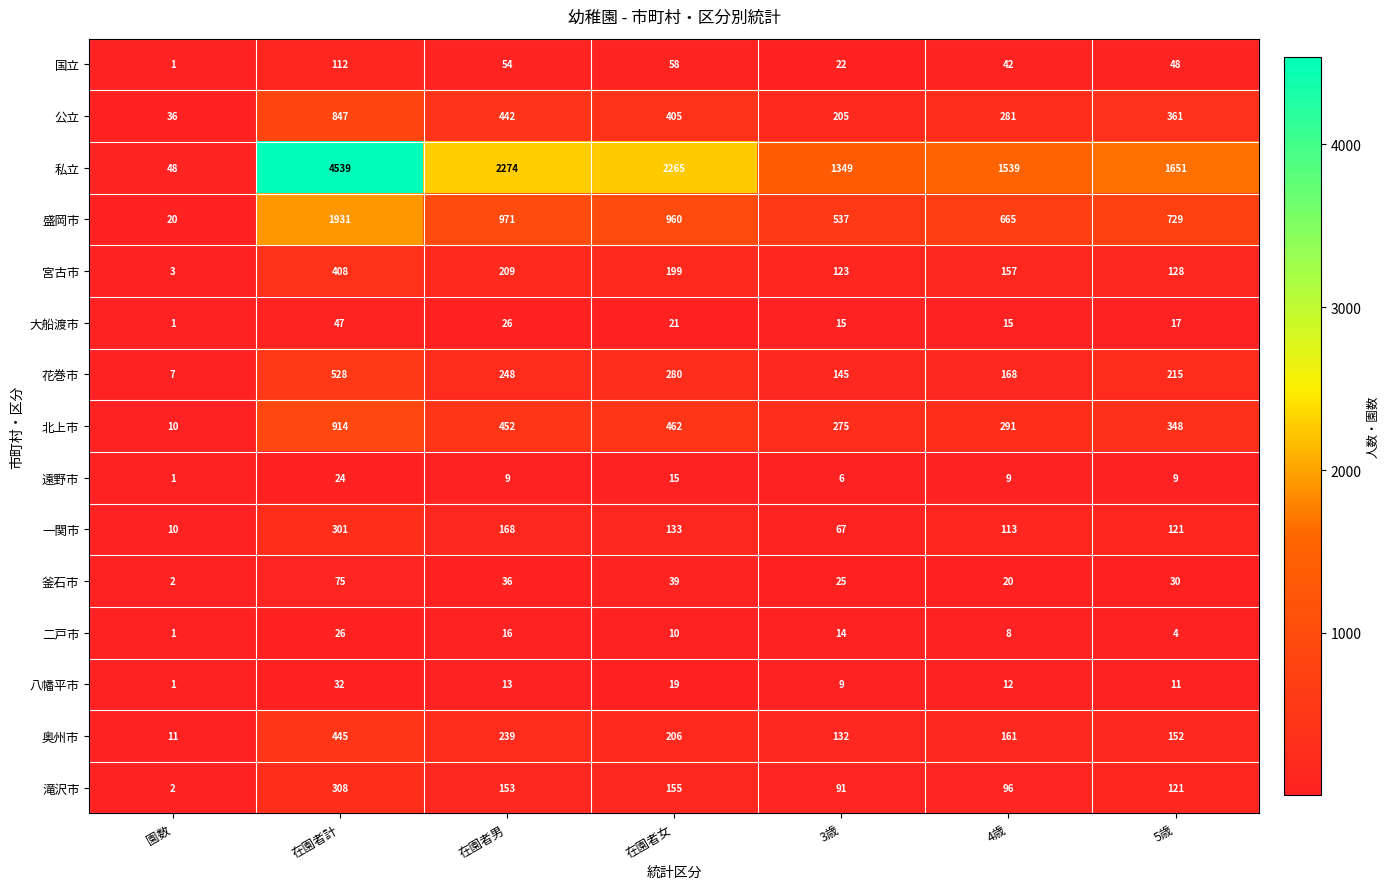

What is the difference between the 二戸市 values at 園数 and 5歳?

3